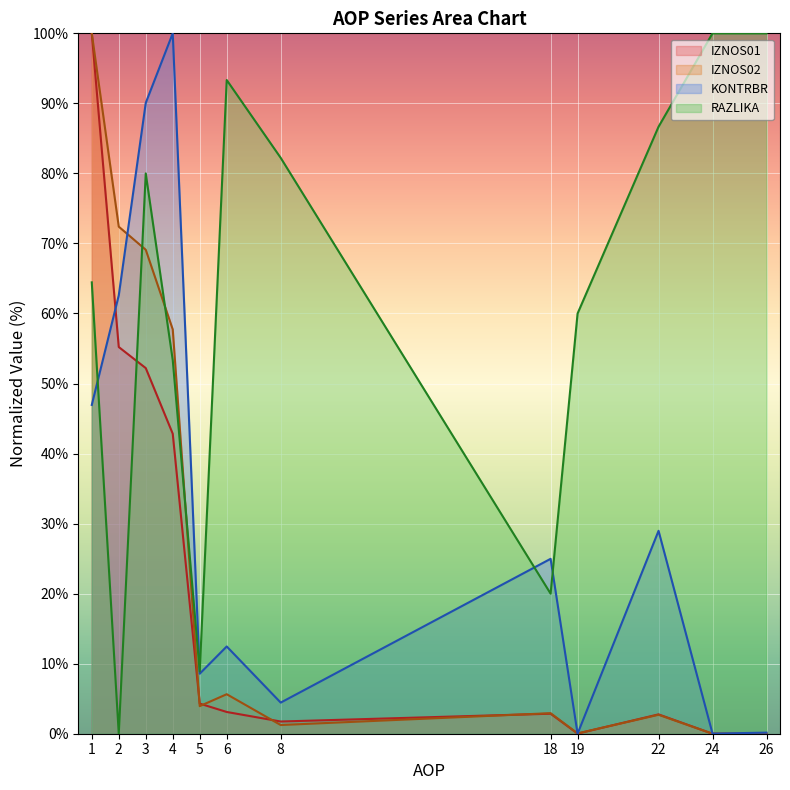

What is the difference between the KONTRBR values at 5 and 3?

81.5